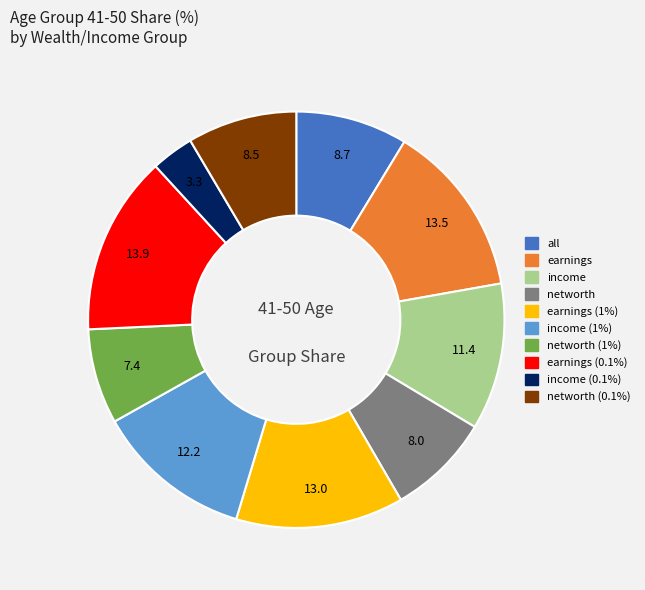

Is there a majority slice in this chart?

No